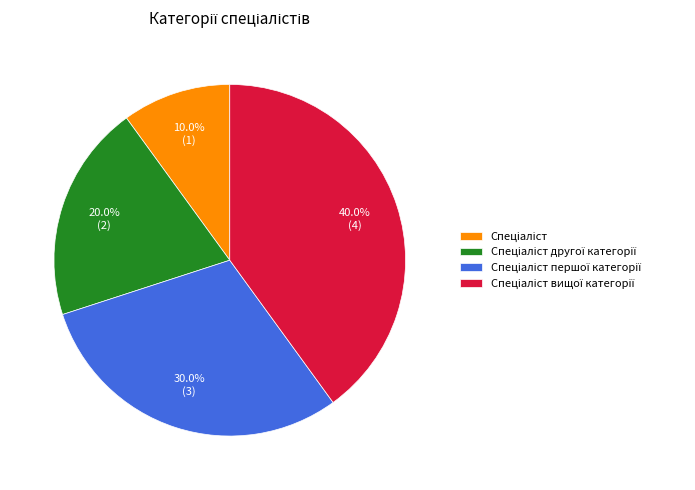

Is there any slice that represents more than half of the pie?

No